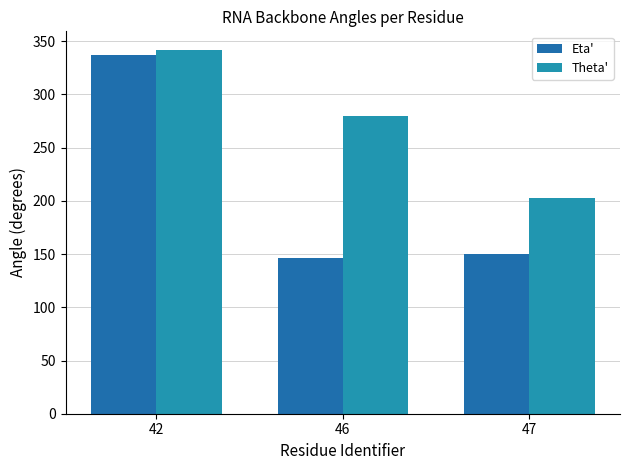

Rank the series by their maximum value, from highest to lowest.

Theta', Eta'